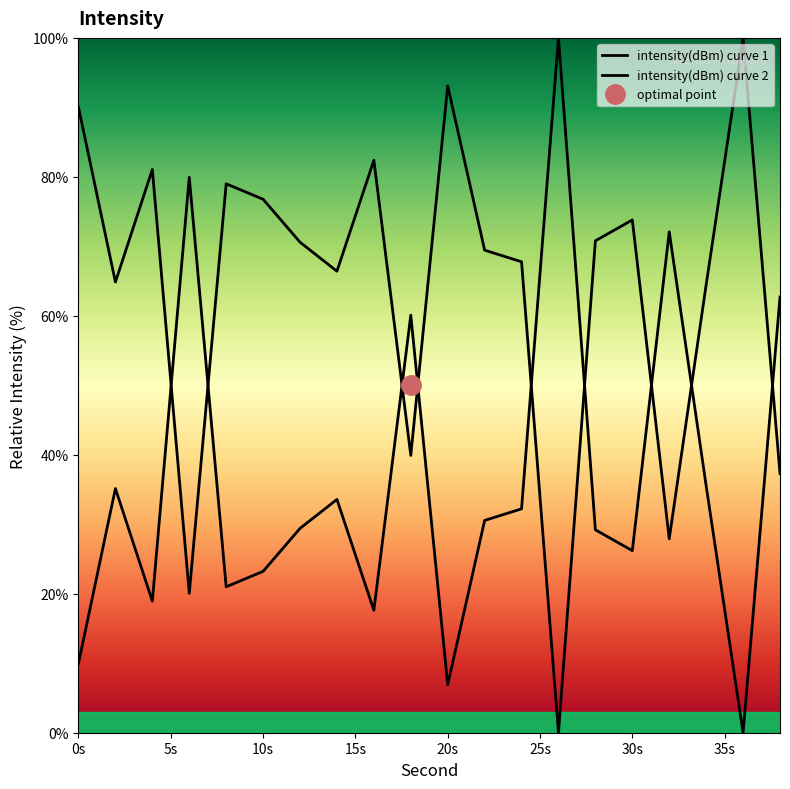

What is the value of the 9th point from the left?

17.6